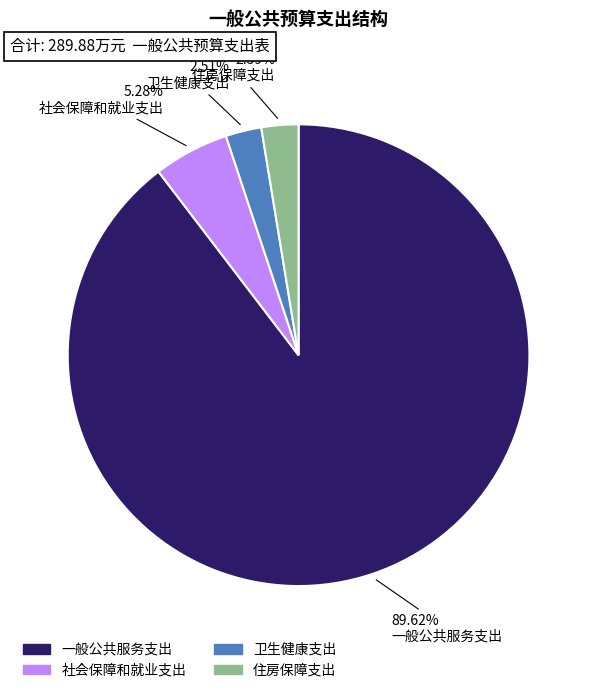

How much of the chart is everything except 住房保障支出?

97.4%